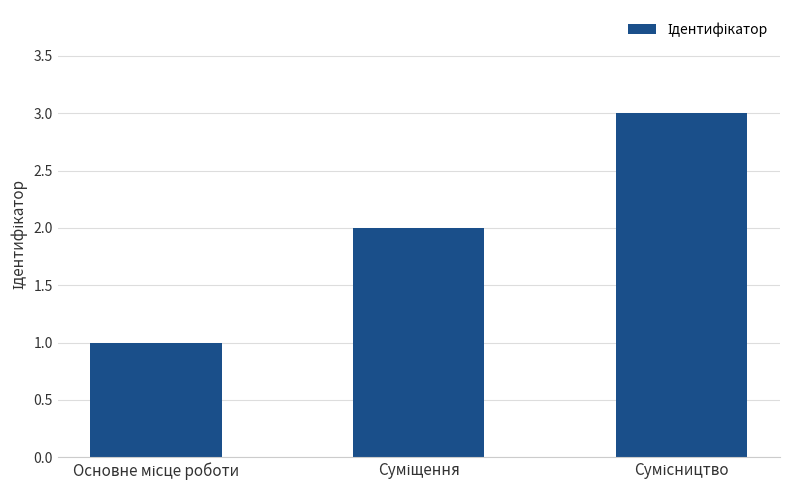

How many values are below 2?

1